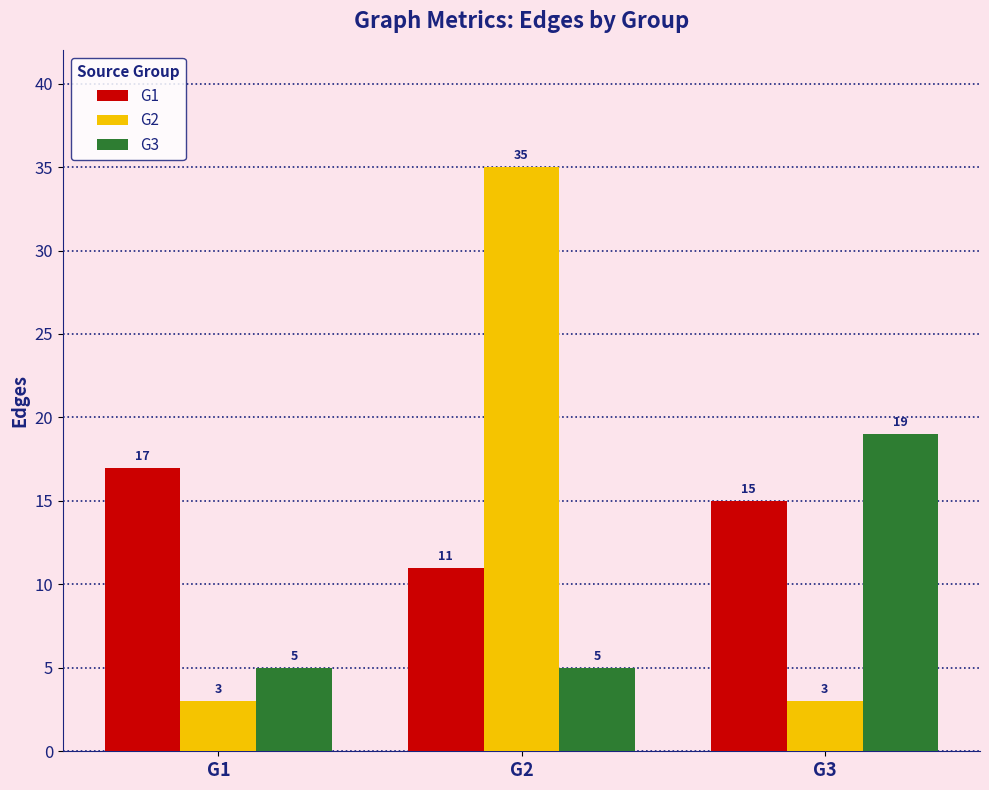

Reading left to right, list all the values displayed in this chart.

G1: G1=17	G2=11	G3=15
G2: G1=3	G2=35	G3=3
G3: G1=5	G2=5	G3=19